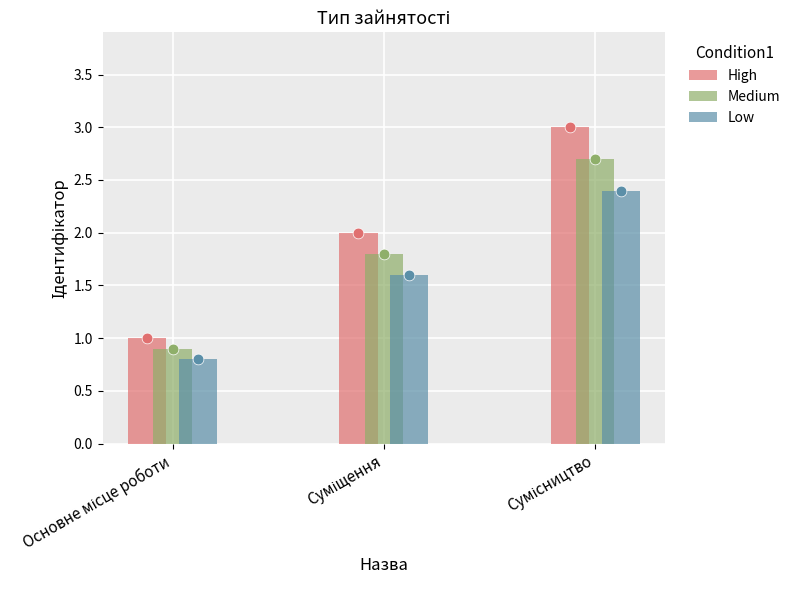

At which category is the sum across all series the highest?

Сумісництво